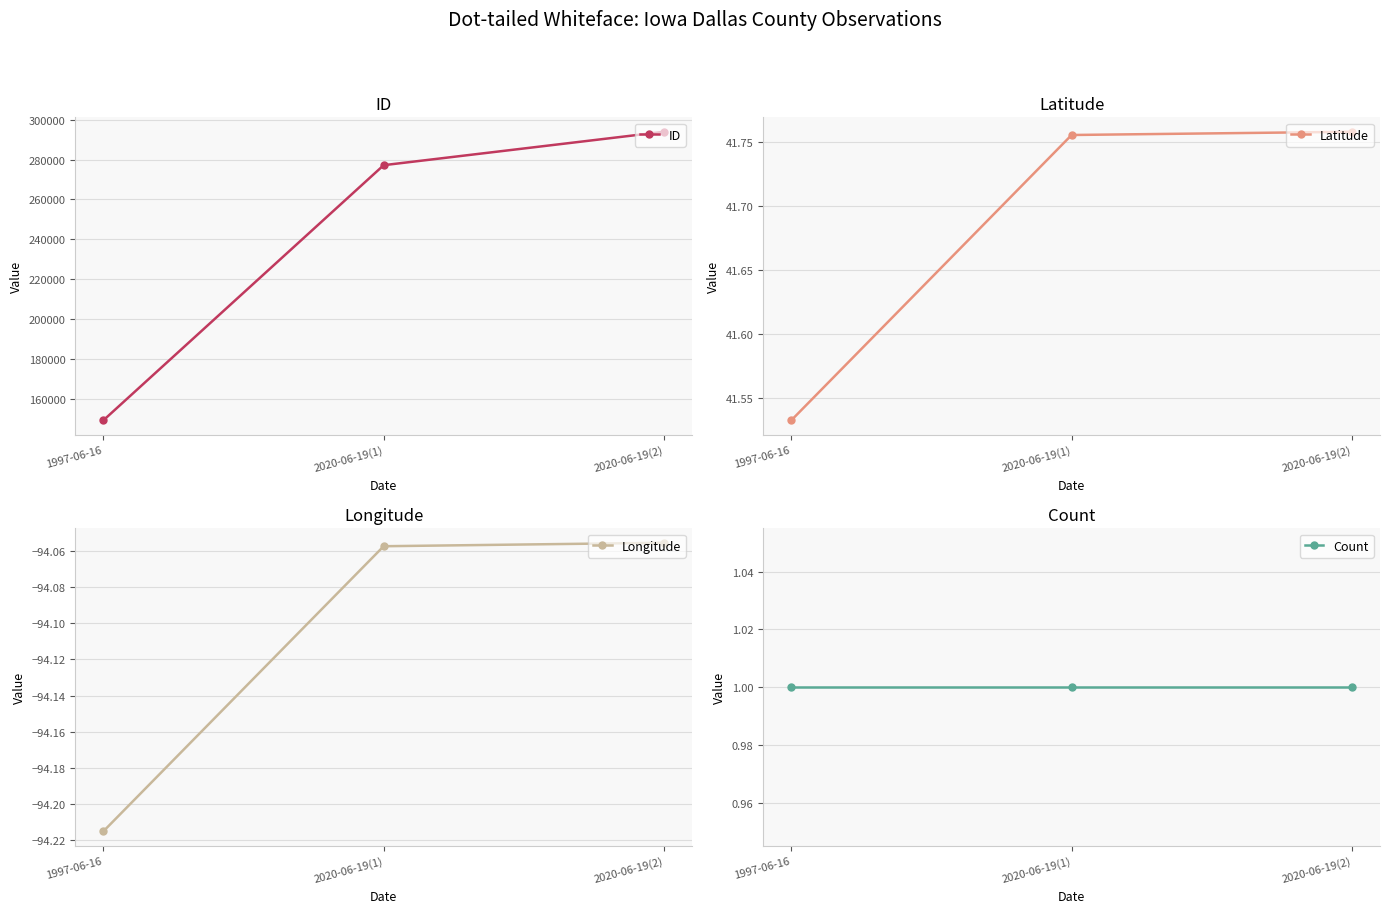

Between 2020-06-19(1) and 1997-06-16, which is larger?

2020-06-19(1)